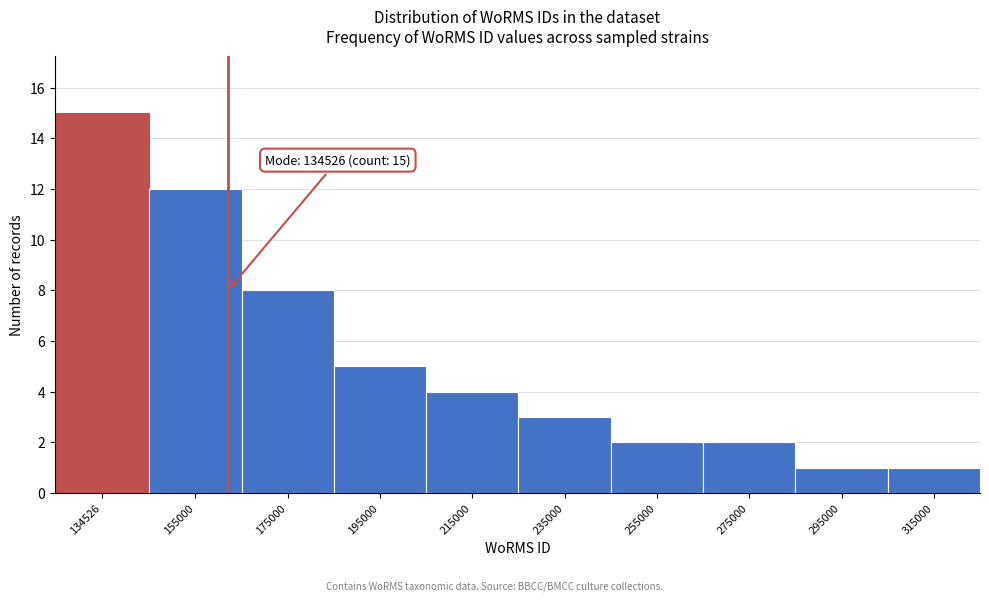

Reading left to right, transcribe all the data shown in this chart.

134526=15	155000=12	175000=8	195000=5	215000=4	235000=3	255000=2	275000=2	295000=1	315000=1